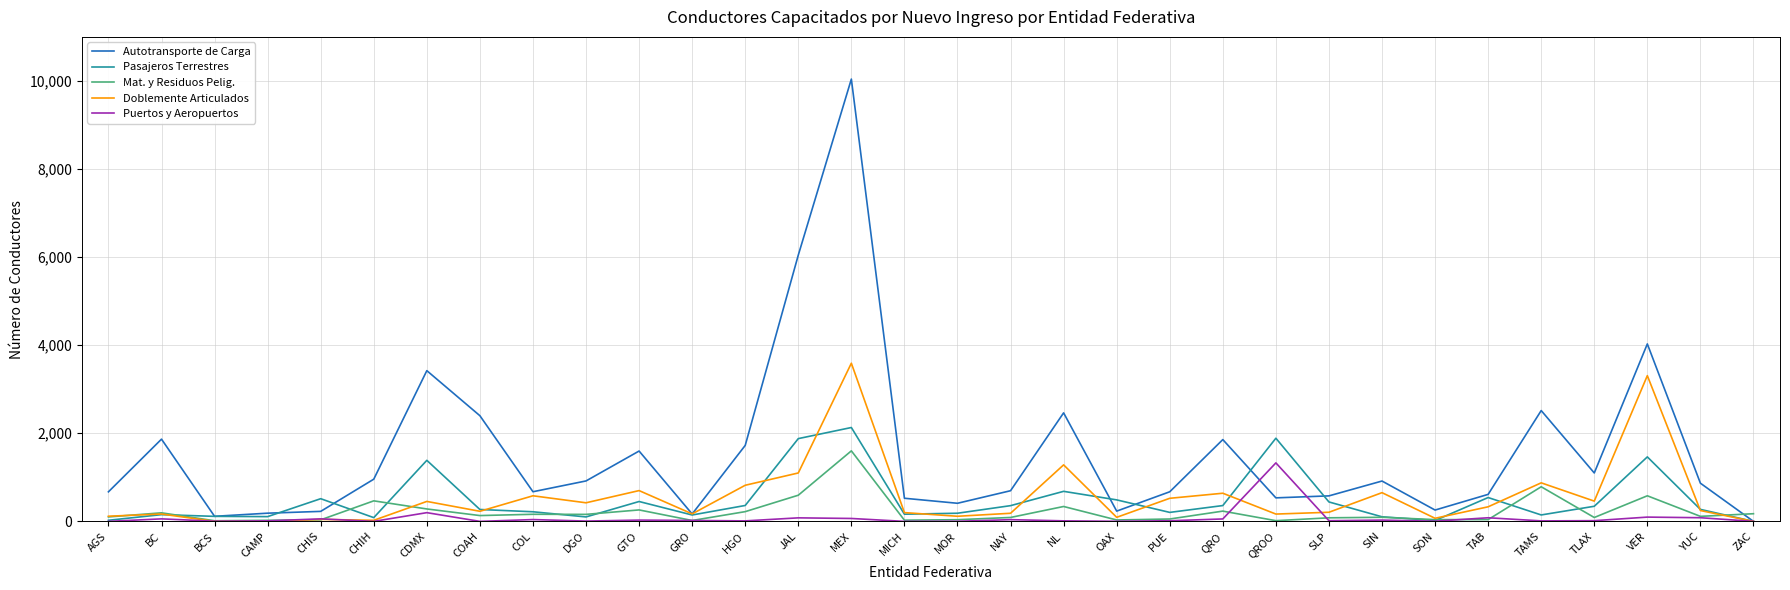

What is the spread (max minus min) of values at CHIH?

958